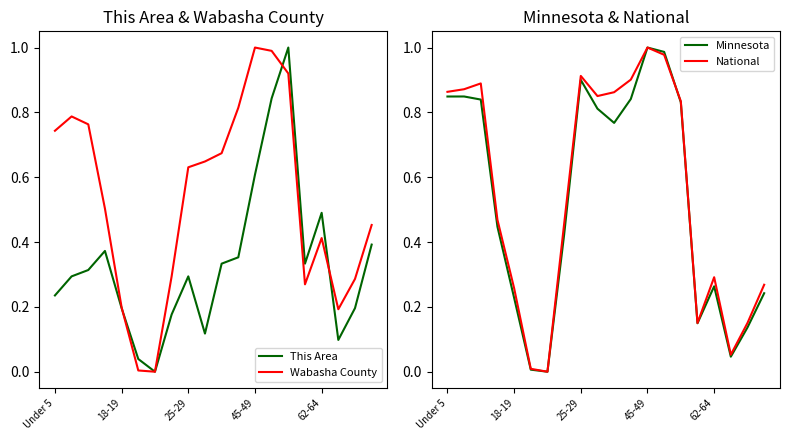

Does the chart have visible grid lines?

No